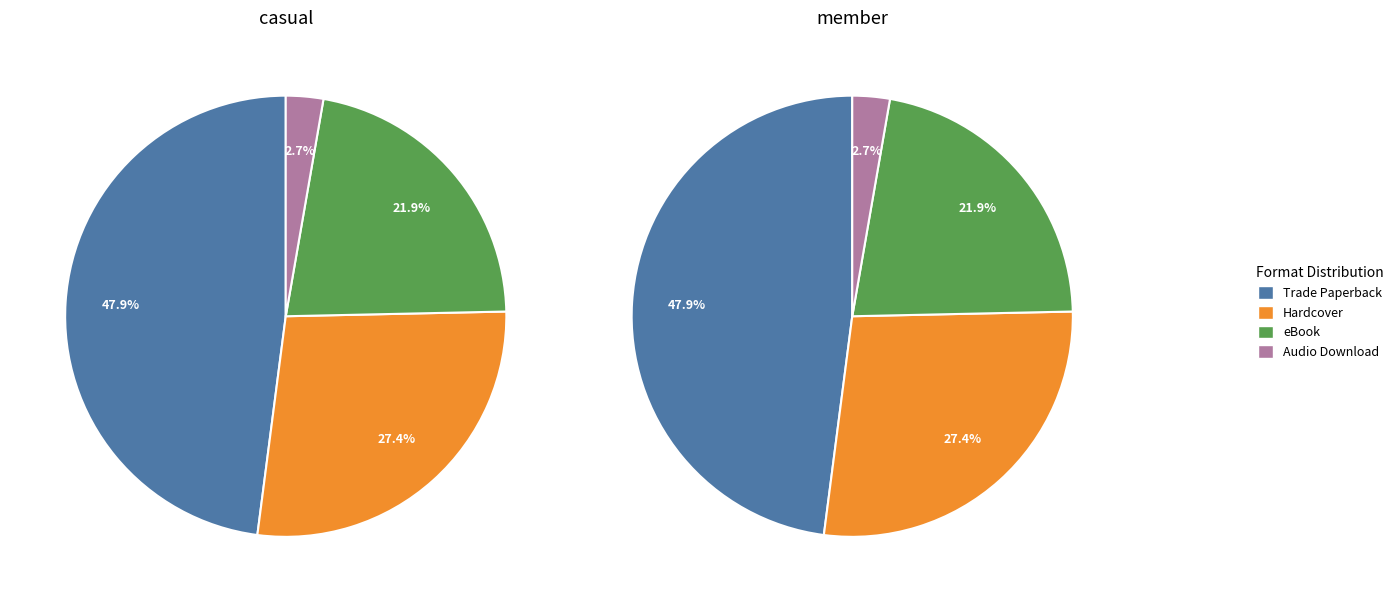

To the nearest percent, what is the difference between the largest and smallest slice percentages?

45%